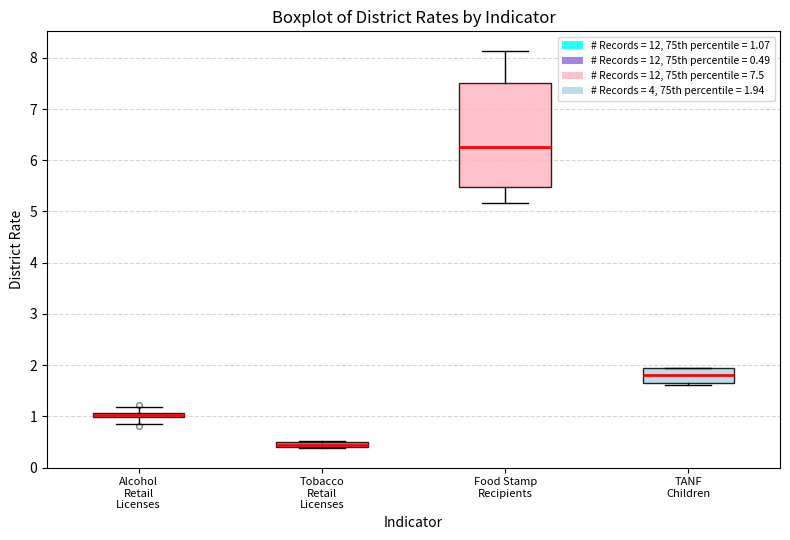

Which box is the tallest, from its lower edge to its upper edge?

Food Stamp Recipients